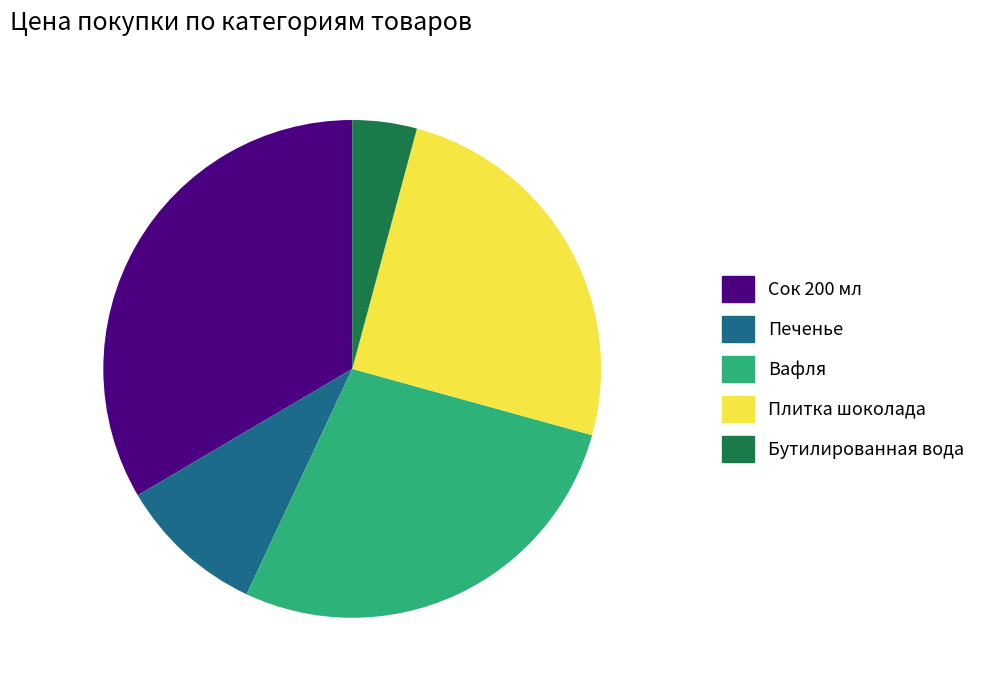

Which slice is the largest?

Сок 200 мл